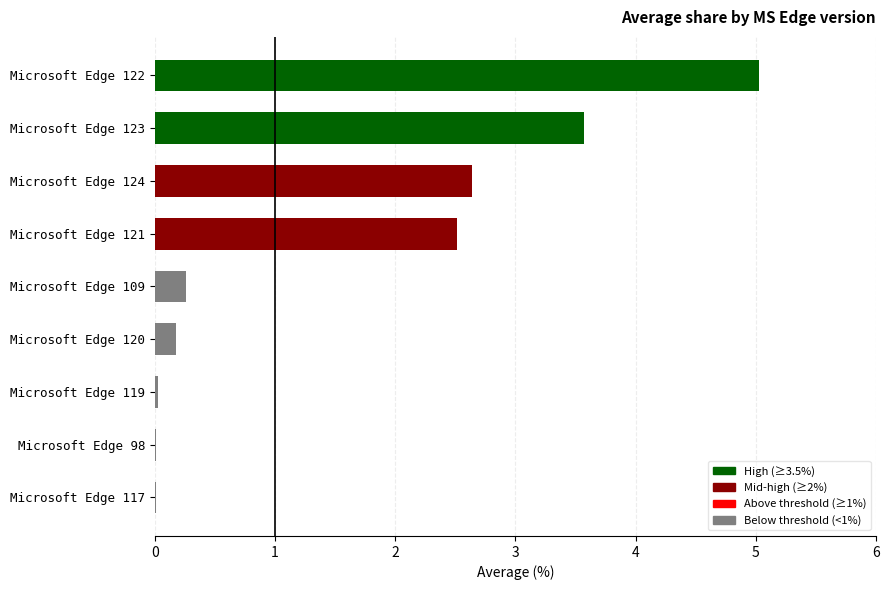

Between Microsoft Edge 109 and Microsoft Edge 121, which is larger?

Microsoft Edge 121